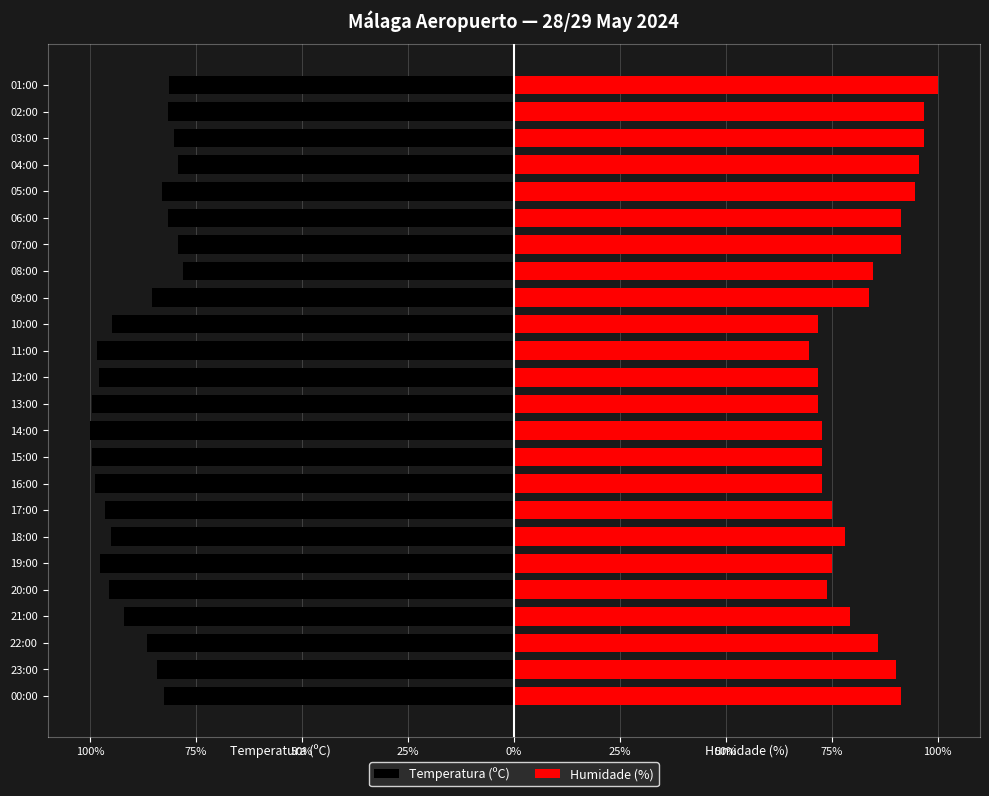

Is the value of Temperatura (ºC) at 22:00 greater than the value of Humidade (%) at 21:00?

No